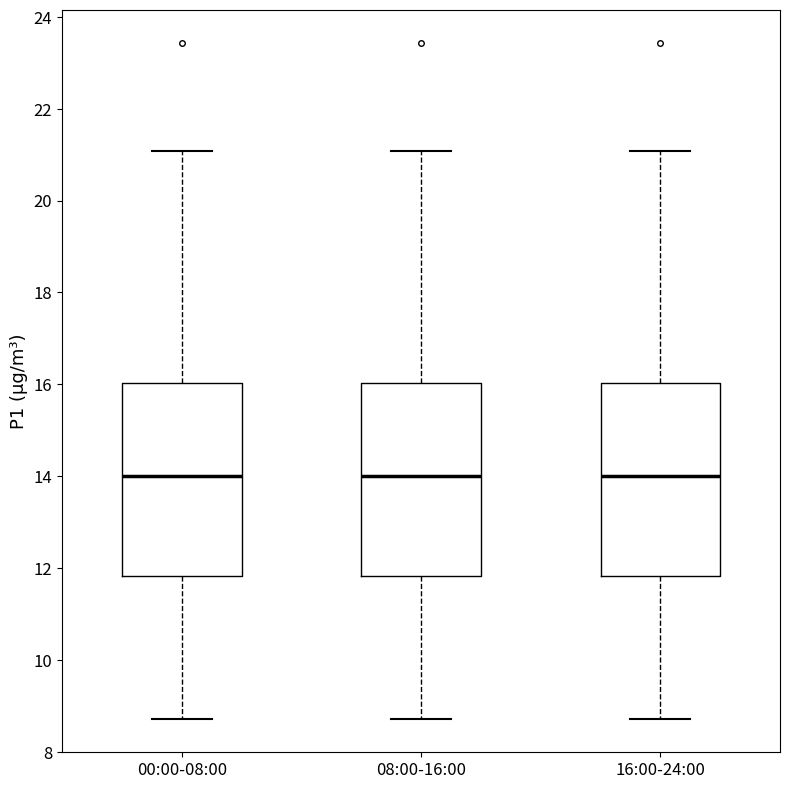

Reading left to right, transcribe this box plot: for each box, give where its median line is, the range the box spans, and where its two whiskers end, as read against the y-axis. The values are not printed on the chart, so give them approximately, as read against the axis.

00:00-08:00: median 14.0, box 11.8 to 16.0, whiskers 8.8 to 21.0
08:00-16:00: median 14.0, box 11.8 to 16.0, whiskers 8.8 to 21.0
16:00-24:00: median 14.0, box 11.8 to 16.0, whiskers 8.8 to 21.0